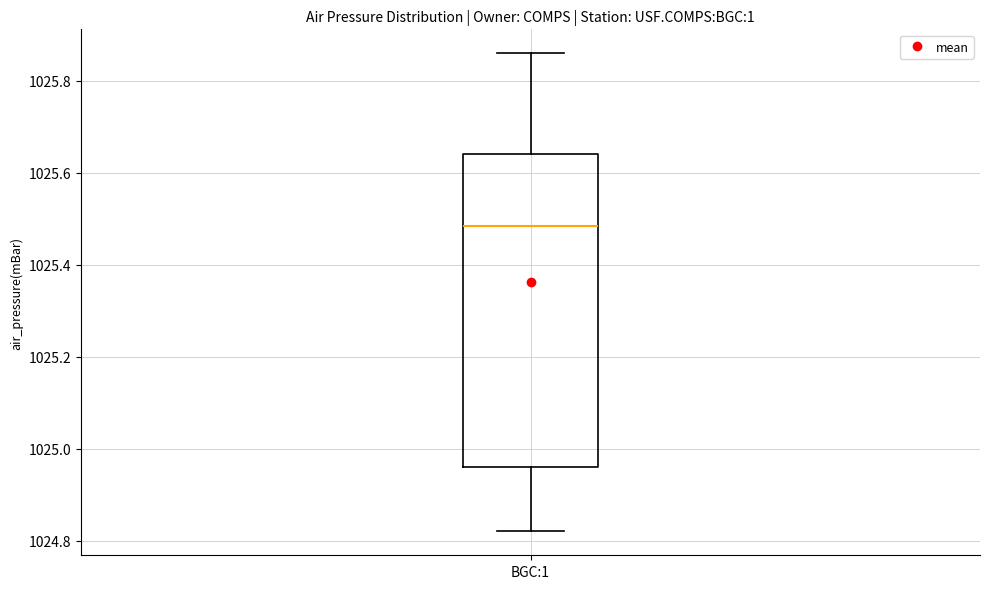

Where does the upper whisker of the box for BGC:1 end on the y-axis? The values are not printed on the chart, so give them approximately, as read against the axis.

1025.86